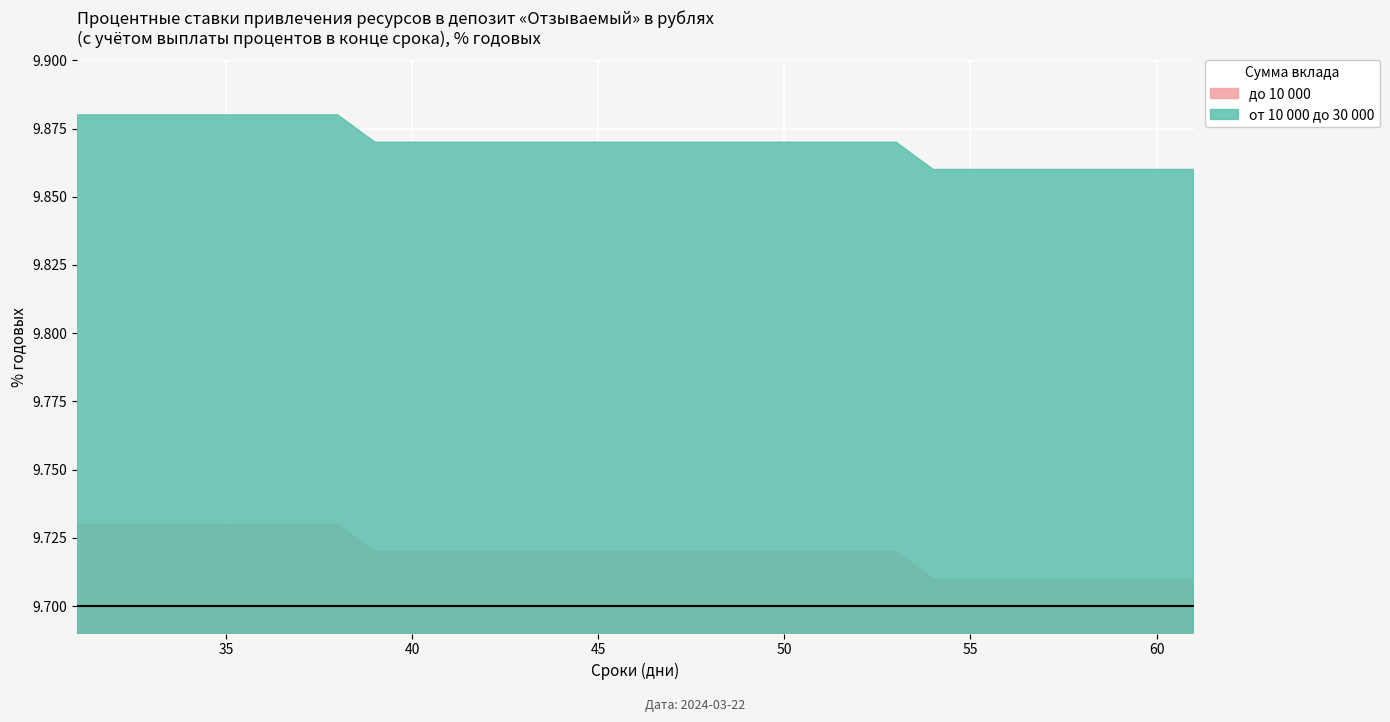

What is the spread (max minus min) of values at 60?

0.1